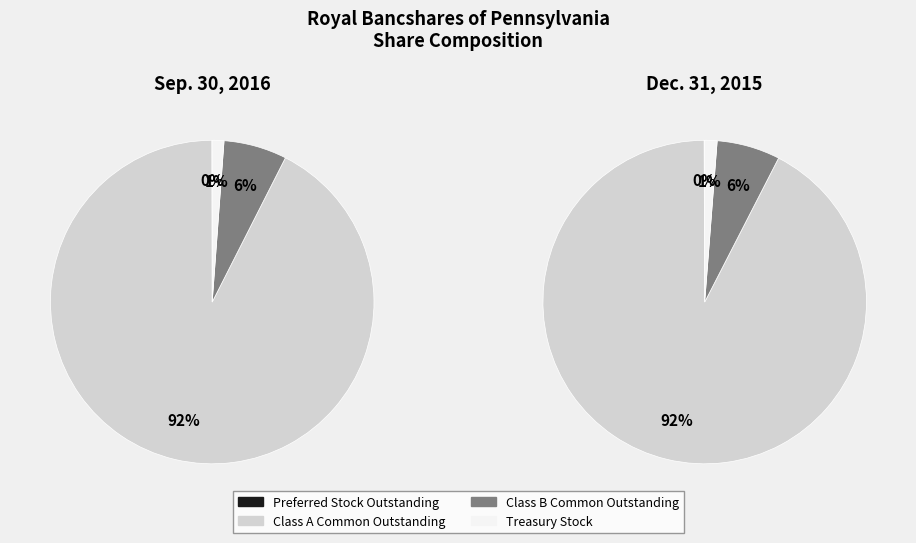

Is there any slice that represents more than half of the pie?

Yes